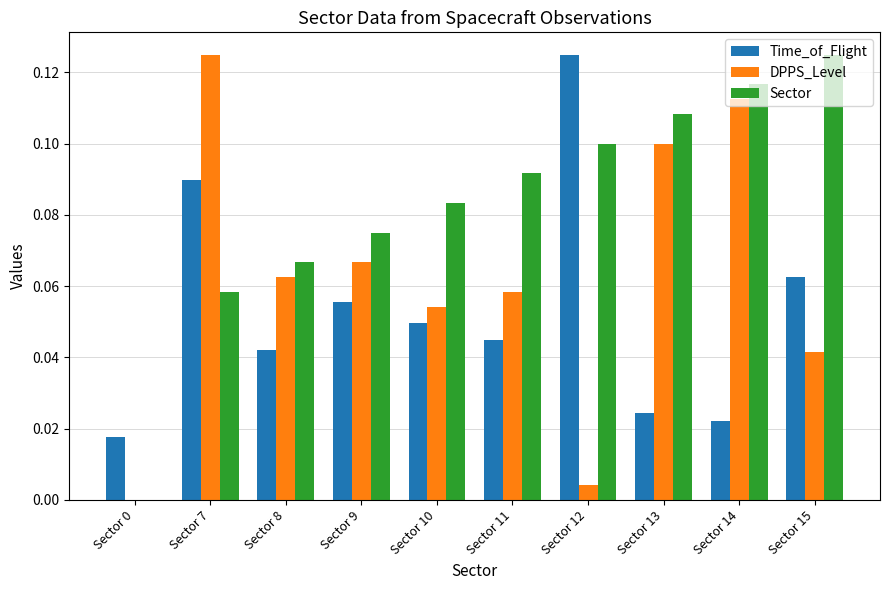

The value of Sector at Sector 8 is 0.1. True or false?

True